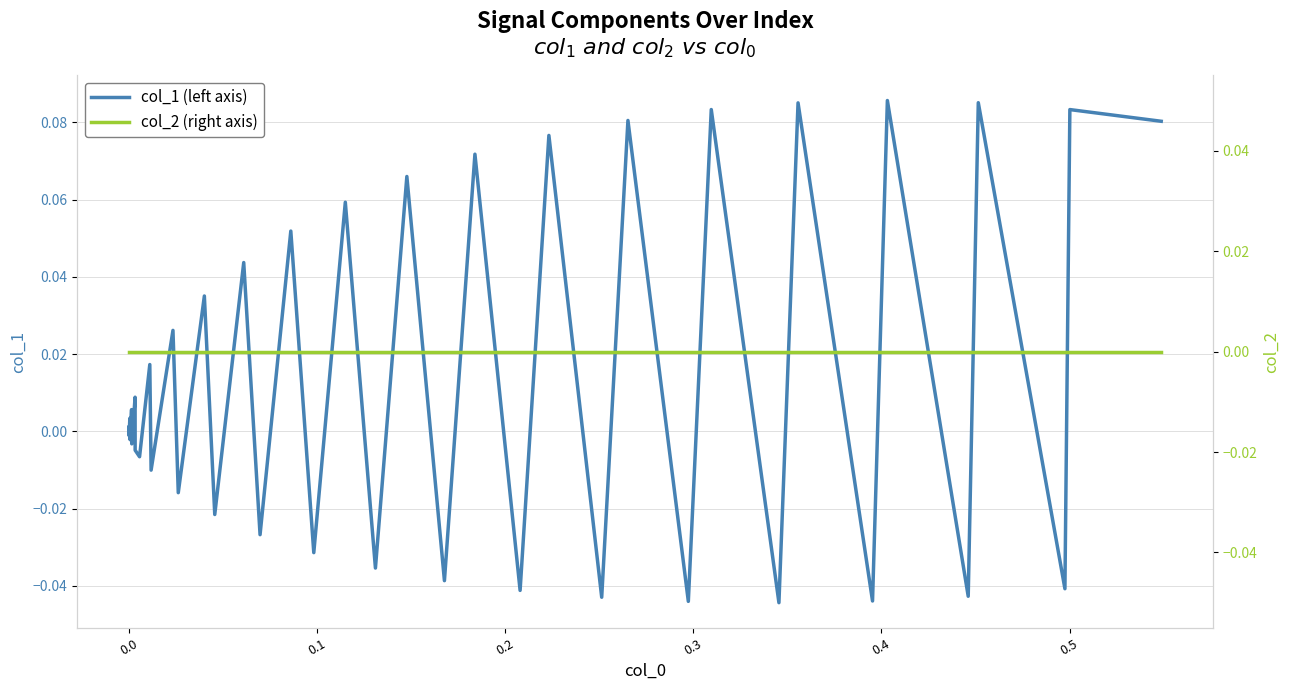

Which series has the largest range (max minus min)?

col_1 (left axis)